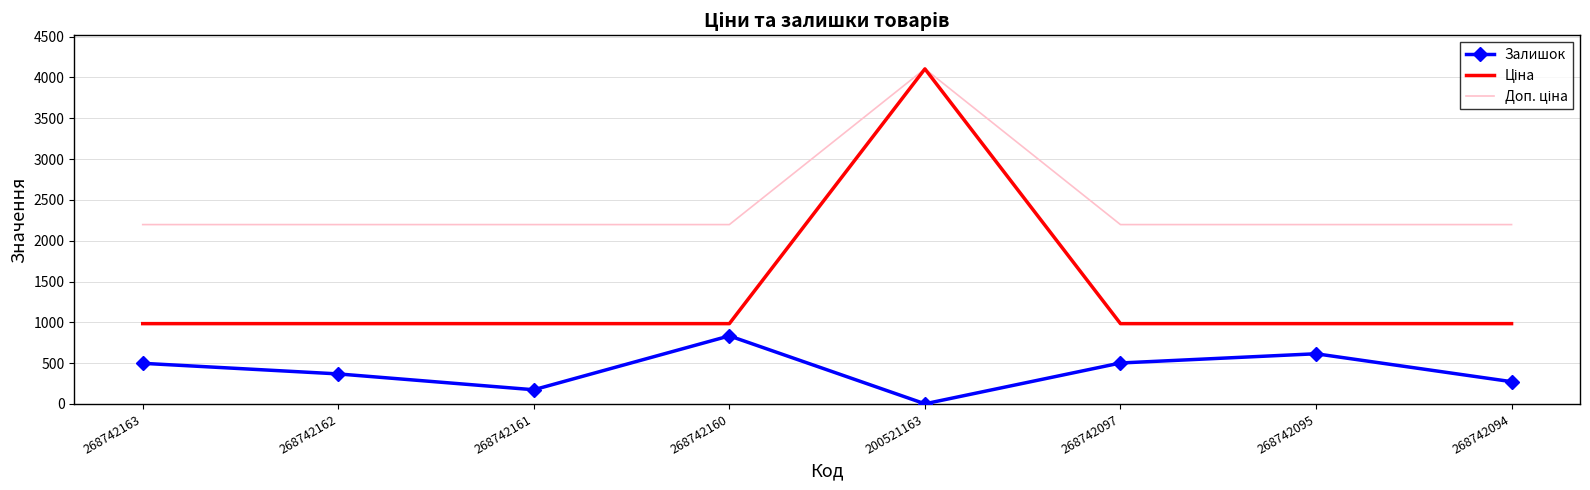

At which category is the sum across all series the highest?

200521163